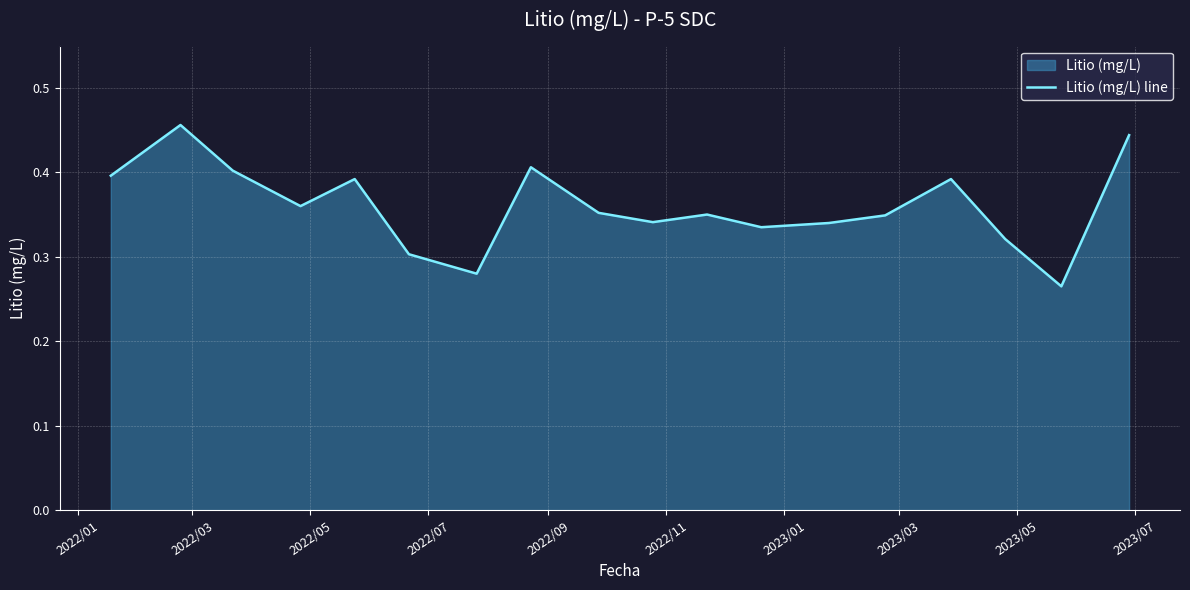

How many interior local valleys (lower than both neighbors) does the data have?

5